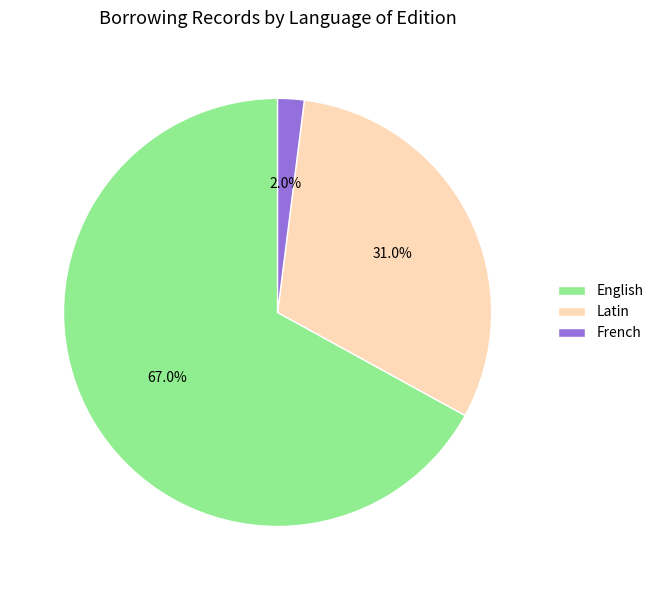

To the nearest percent, what portion does French represent?

2%